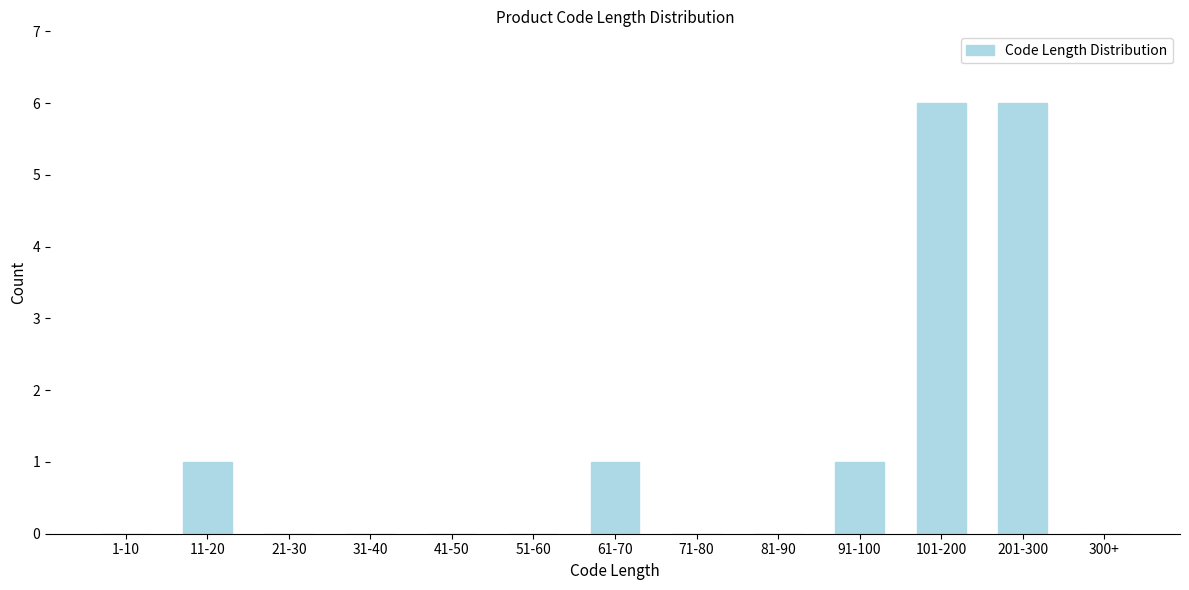

Reading left to right, extract all data points from this chart.

1-10=0	11-20=1	21-30=0	31-40=0	41-50=0	51-60=0	61-70=1	71-80=0	81-90=0	91-100=1	101-200=6	201-300=6	300+=0